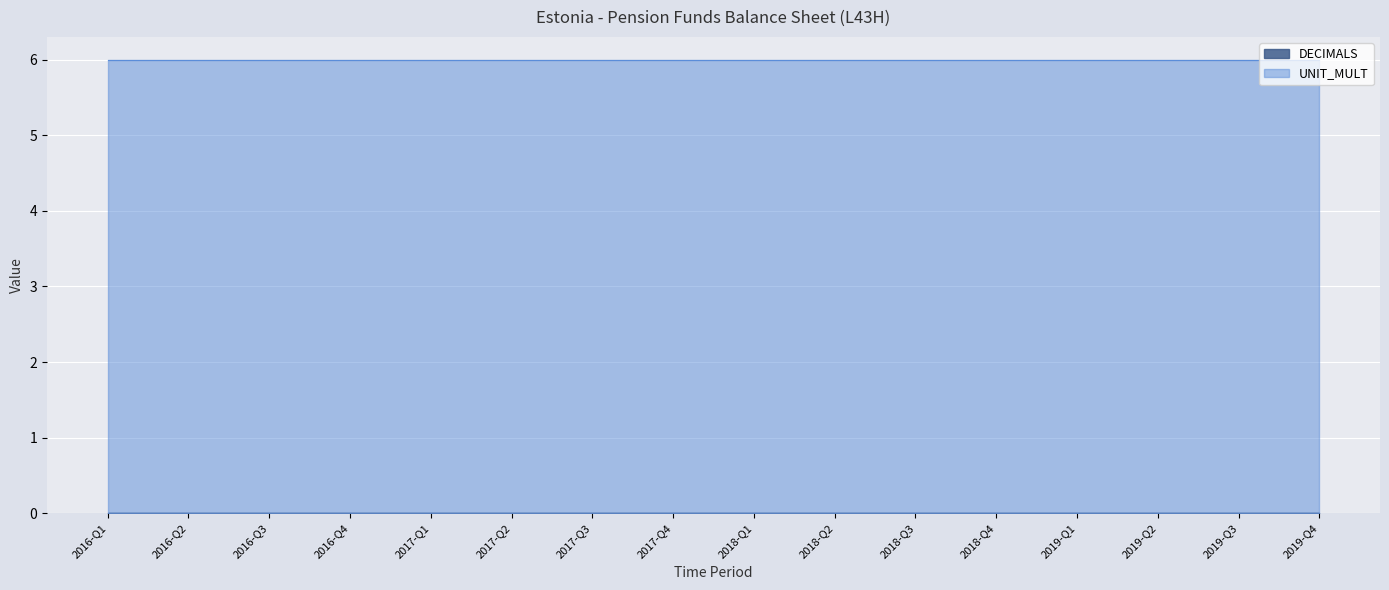

How many distinct data groups are displayed?

2